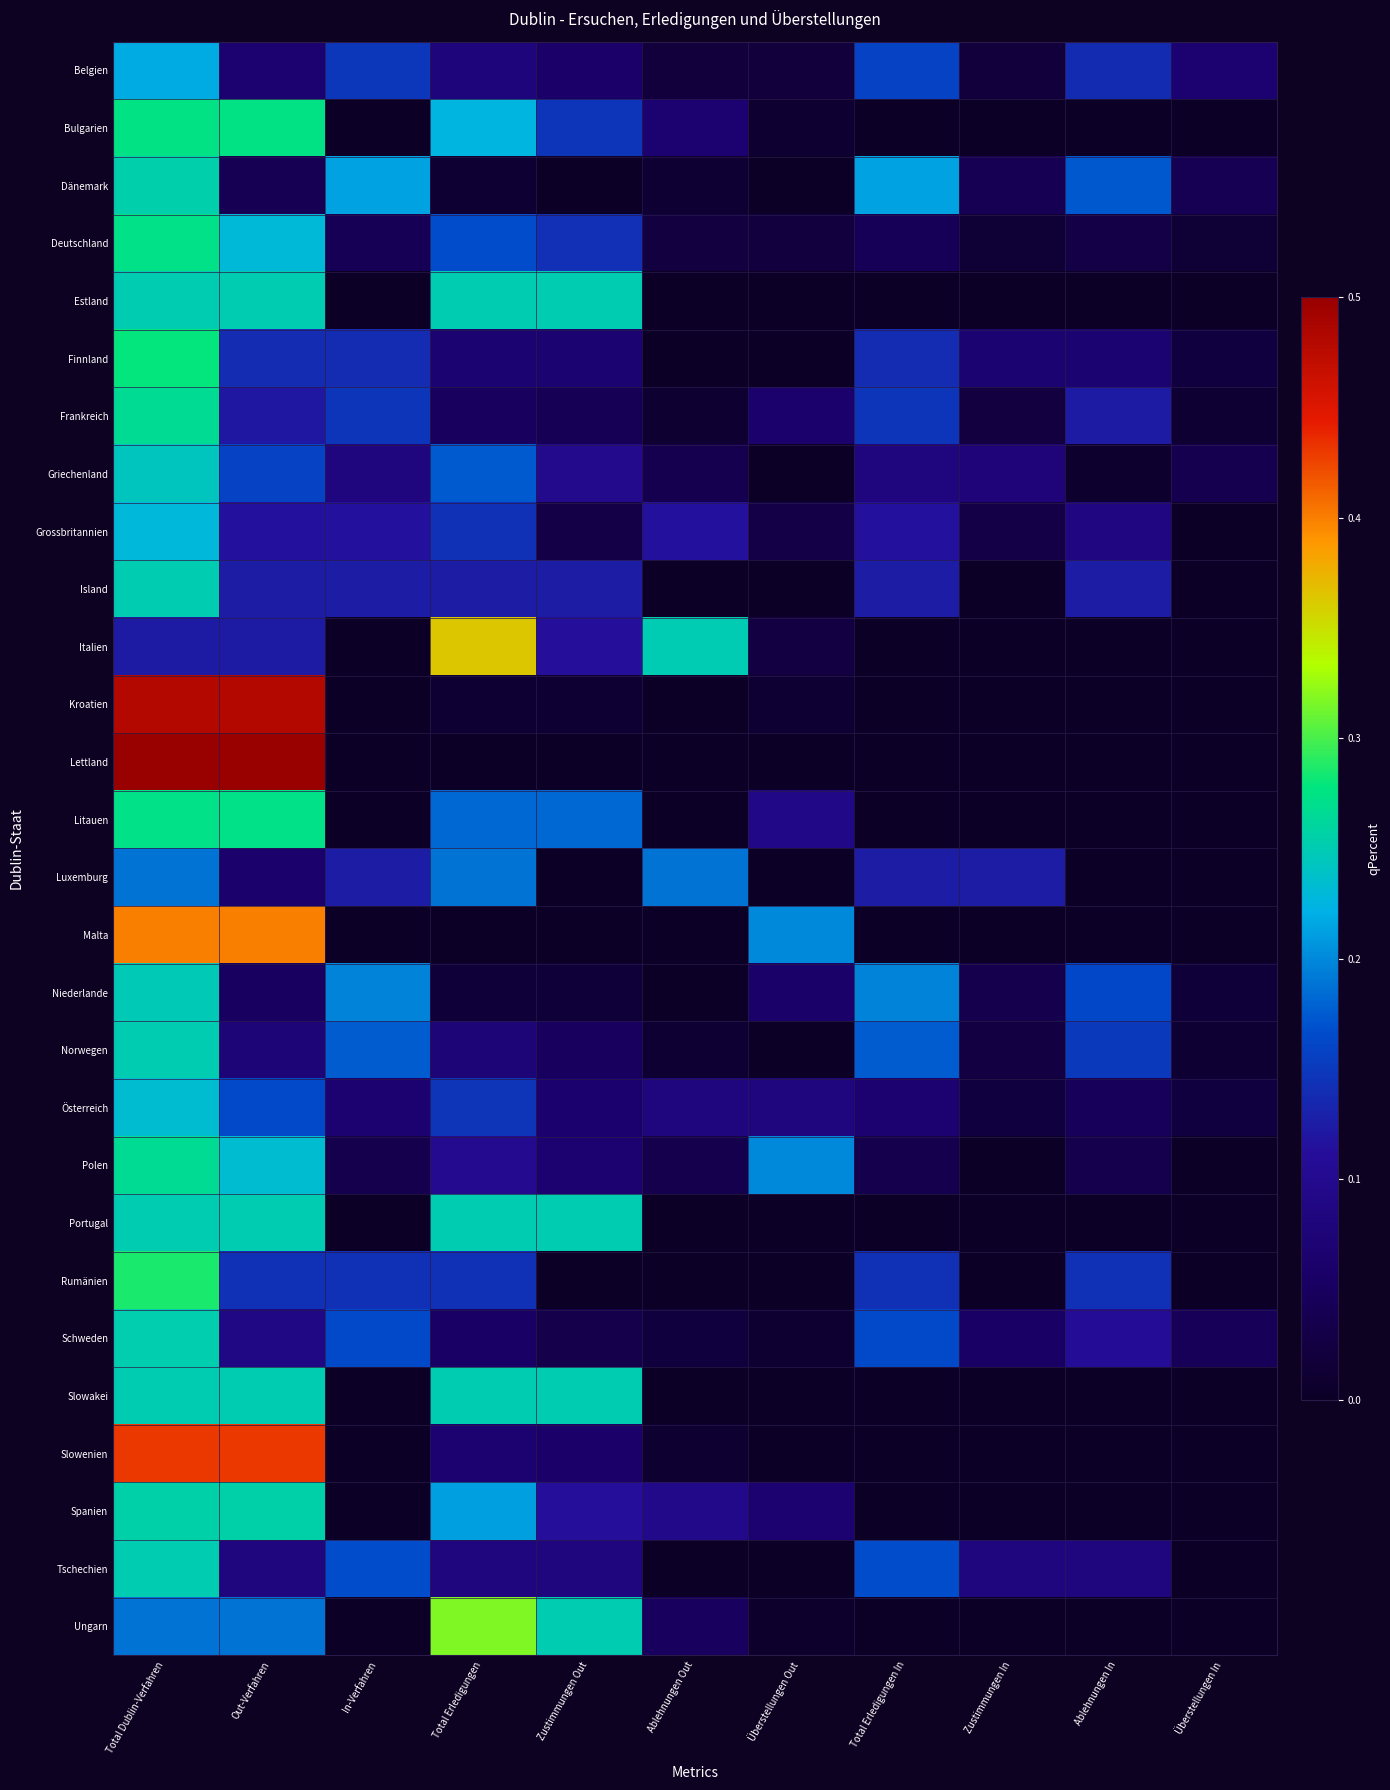

List the series in order of their peak value, highest first.

Lettland, Kroatien, Slowenien, Malta, Italien, Ungarn, Rumänien, Finnland, Bulgarien, Litauen, Deutschland, Frankreich, Polen, Spanien, Dänemark, Schweden, Estland, Island, Norwegen, Portugal, Slowakei, Tschechien, Niederlande, Griechenland, Österreich, Grossbritannien, Belgien, Luxemburg